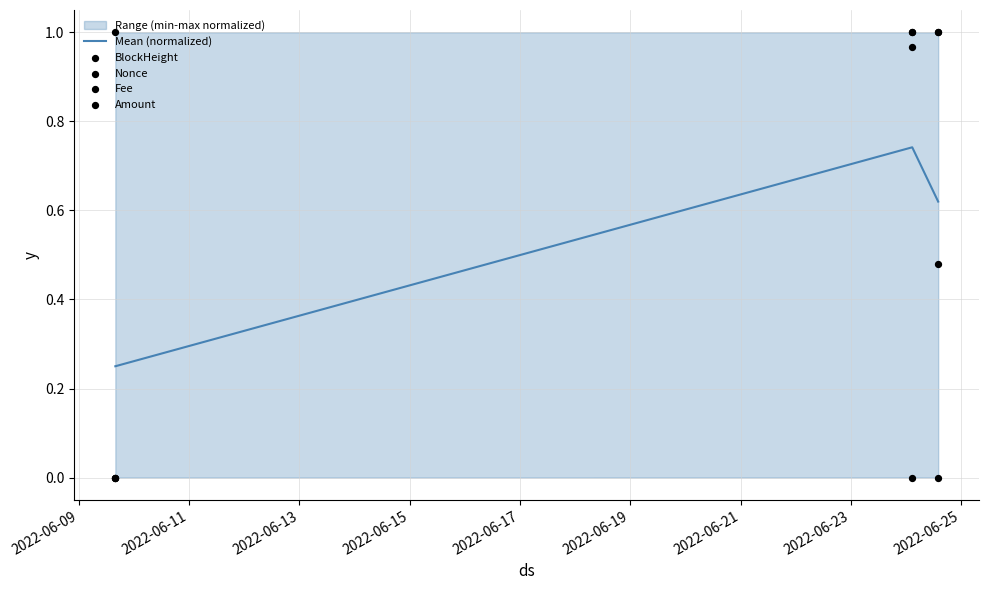

At how many categories does at least one series exceed 0?

3